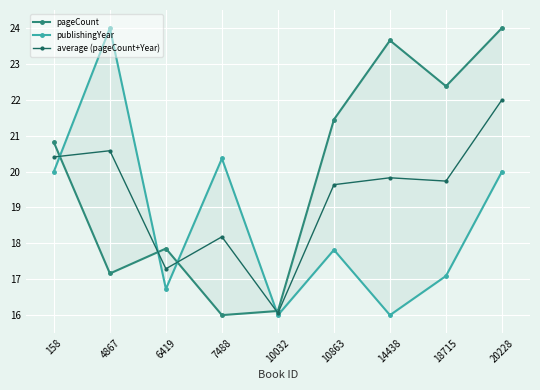

How many interior local valleys does the pageCount series have?

3